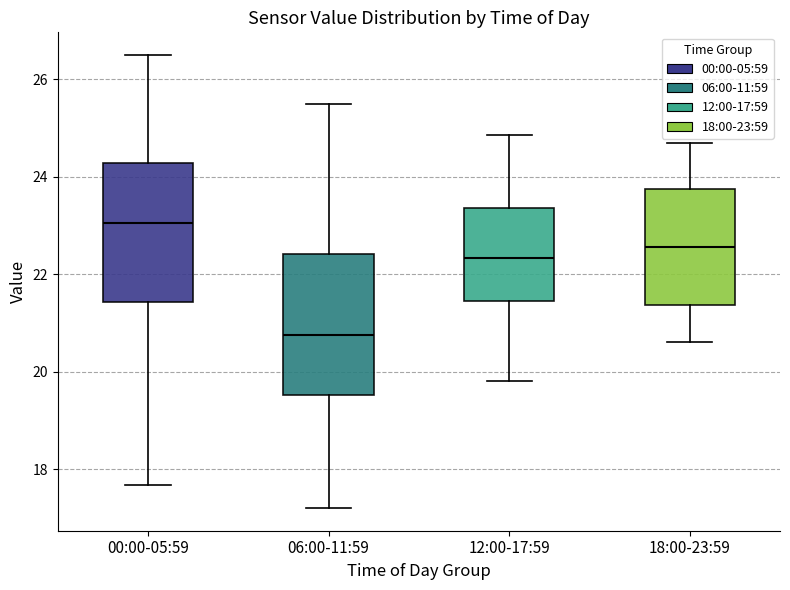

Reading left to right, transcribe this box plot: for each box, give where its median line is, the range the box spans, and where its two whiskers end, as read against the y-axis. The values are not printed on the chart, so give them approximately, as read against the axis.

00:00-05:59: median 23.0, box 21.4 to 24.2, whiskers 17.6 to 26.6
06:00-11:59: median 20.8, box 19.6 to 22.4, whiskers 17.2 to 25.6
12:00-17:59: median 22.4, box 21.4 to 23.4, whiskers 19.8 to 24.8
18:00-23:59: median 22.6, box 21.4 to 23.8, whiskers 20.6 to 24.8